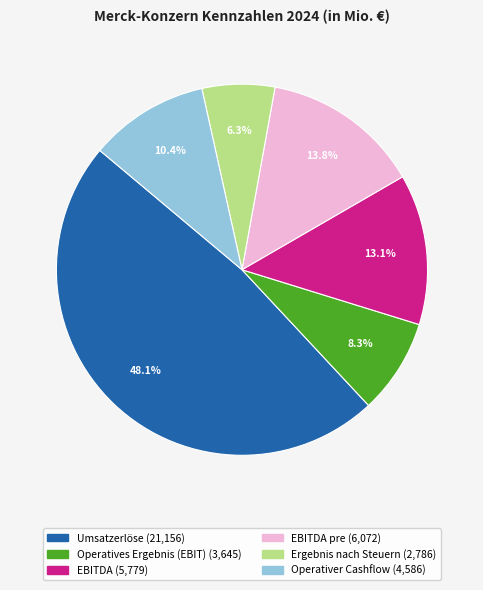

Is there a majority slice in this chart?

No